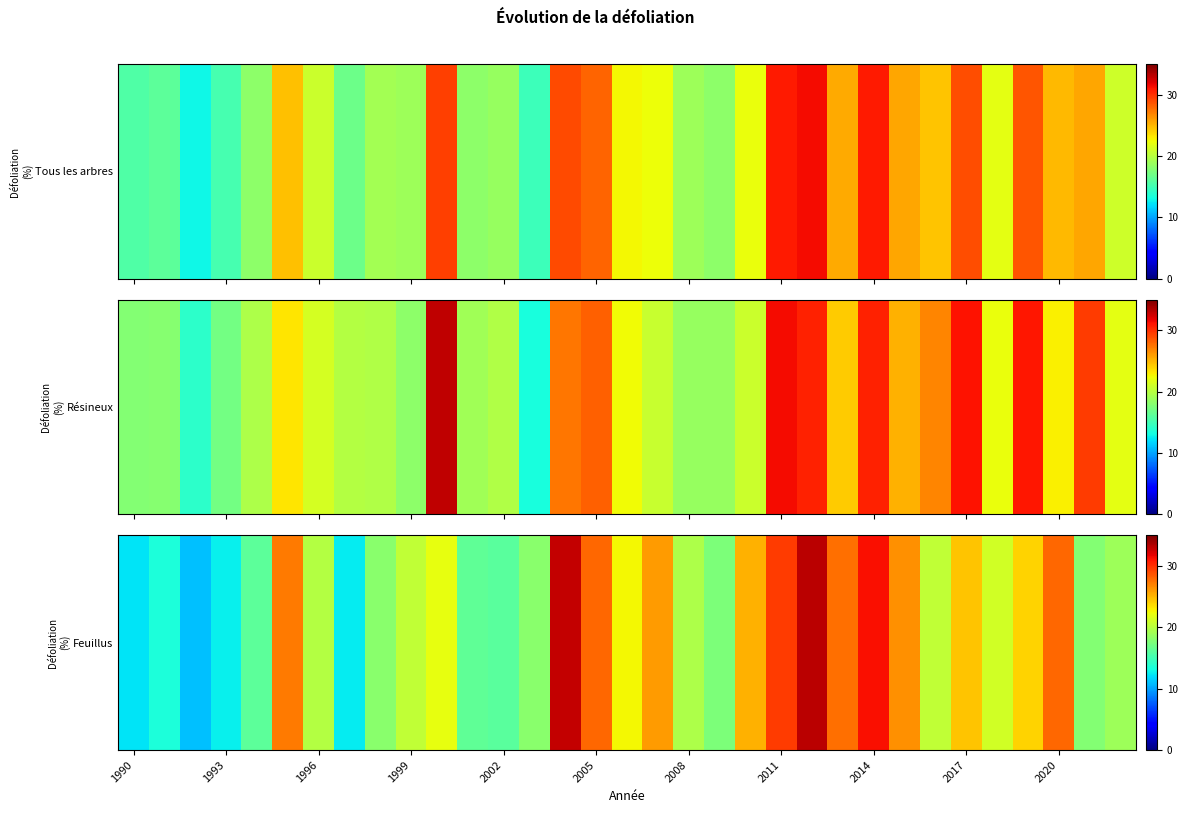

Which category has the highest value across all series?

22